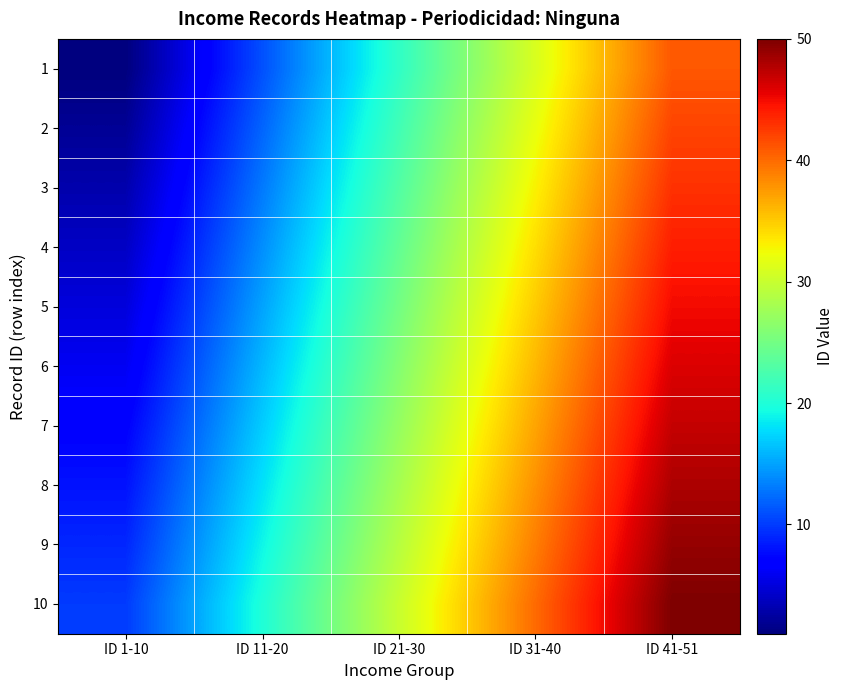

Reading left to right, what are all the values shown in this chart?

1: ID 1-10=1	ID 11-20=11	ID 21-30=21	ID 31-40=31	ID 41-51=41
2: ID 1-10=2	ID 11-20=12	ID 21-30=22	ID 31-40=32	ID 41-51=42
3: ID 1-10=3	ID 11-20=13	ID 21-30=23	ID 31-40=33	ID 41-51=43
4: ID 1-10=4	ID 11-20=14	ID 21-30=24	ID 31-40=34	ID 41-51=44
5: ID 1-10=5	ID 11-20=15	ID 21-30=25	ID 31-40=35	ID 41-51=45
6: ID 1-10=6	ID 11-20=16	ID 21-30=26	ID 31-40=36	ID 41-51=46
7: ID 1-10=7	ID 11-20=17	ID 21-30=27	ID 31-40=37	ID 41-51=47
8: ID 1-10=8	ID 11-20=18	ID 21-30=28	ID 31-40=38	ID 41-51=48
9: ID 1-10=9	ID 11-20=19	ID 21-30=29	ID 31-40=39	ID 41-51=49
10: ID 1-10=10	ID 11-20=20	ID 21-30=30	ID 31-40=40	ID 41-51=50